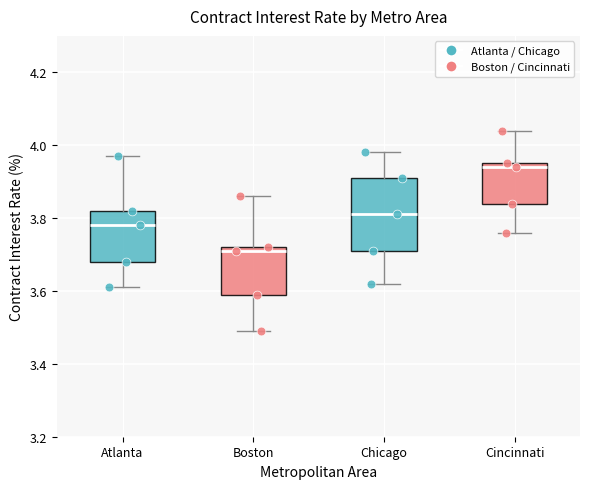

Reading left to right, read every box against the y-axis: the position of its median line, the range the box covers, and the ends of its whiskers. The values are not printed on the chart, so give them approximately, as read against the axis.

Atlanta: median 3.78, box 3.68 to 3.82, whiskers 3.62 to 3.98
Boston: median 3.72 (just below the box's upper edge), box 3.60 to 3.72, whiskers 3.50 to 3.86
Chicago: median 3.82, box 3.72 to 3.92, whiskers 3.62 to 3.98
Cincinnati: median 3.94, box 3.84 to 3.96, whiskers 3.76 to 4.04